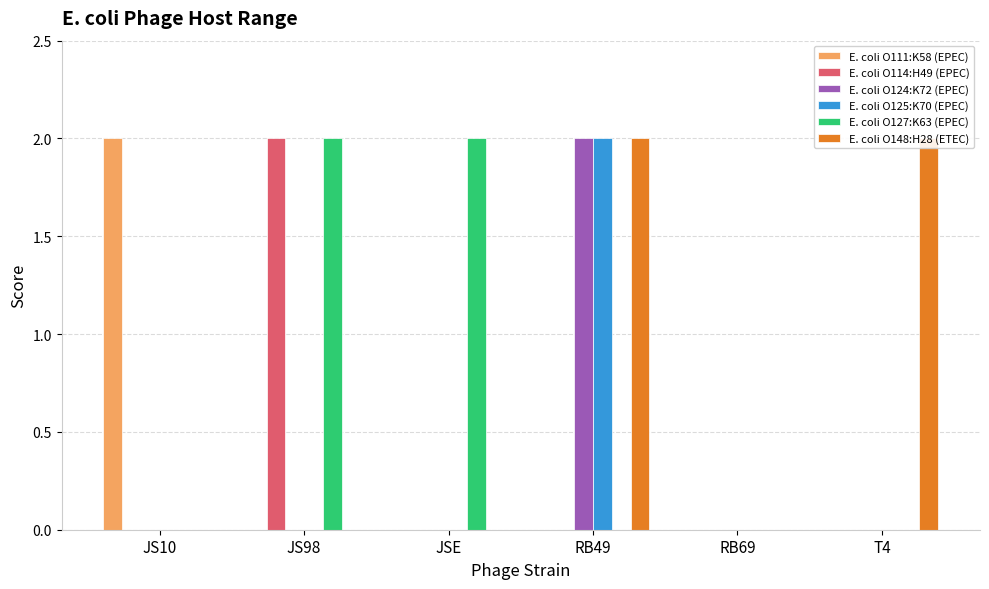

Reading left to right, extract all data points from this chart.

E. coli O111:K58 (EPEC): JS10=2	JS98=0	JSE=0	RB49=0	RB69=0	T4=0
E. coli O114:H49 (EPEC): JS10=0	JS98=2	JSE=0	RB49=0	RB69=0	T4=0
E. coli O124:K72 (EPEC): JS10=0	JS98=0	JSE=0	RB49=2	RB69=0	T4=0
E. coli O125:K70 (EPEC): JS10=0	JS98=0	JSE=0	RB49=2	RB69=0	T4=0
E. coli O127:K63 (EPEC): JS10=0	JS98=2	JSE=2	RB49=0	RB69=0	T4=0
E. coli O148:H28 (ETEC): JS10=0	JS98=0	JSE=0	RB49=2	RB69=0	T4=2